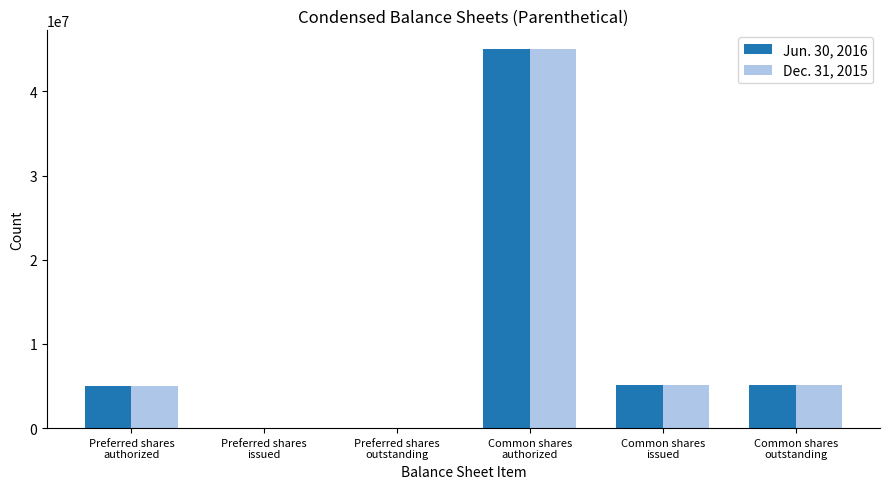

What is the greatest value displayed?

45000000